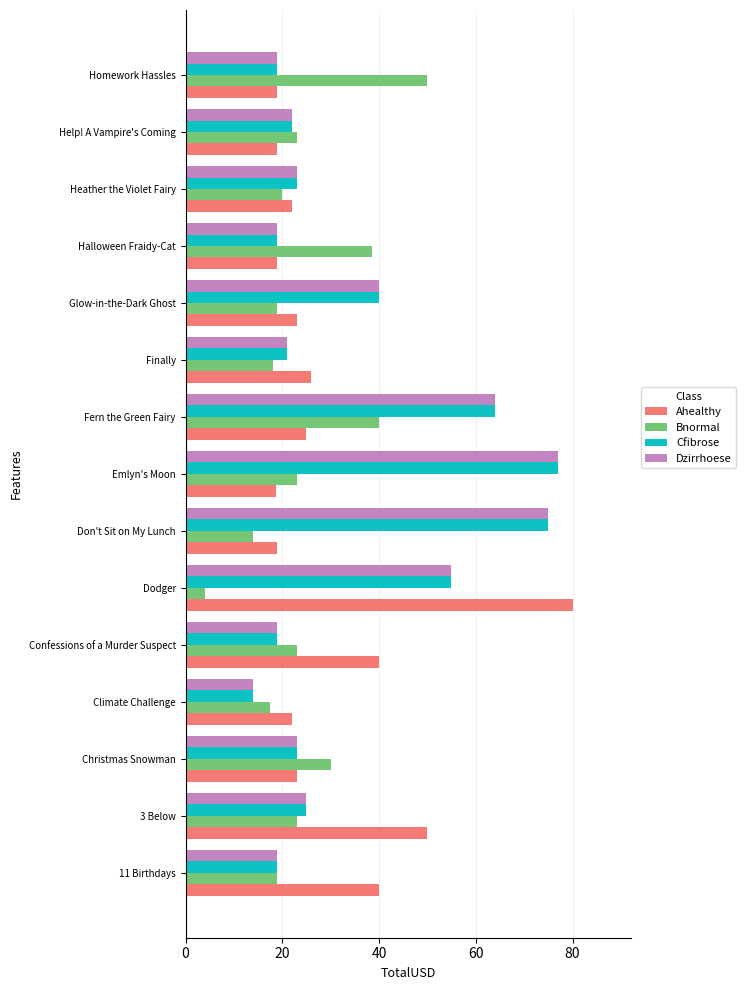

The Dzirrhoese series shows 8.4 at Glow-in-the-Dark Ghost. True or false?

False